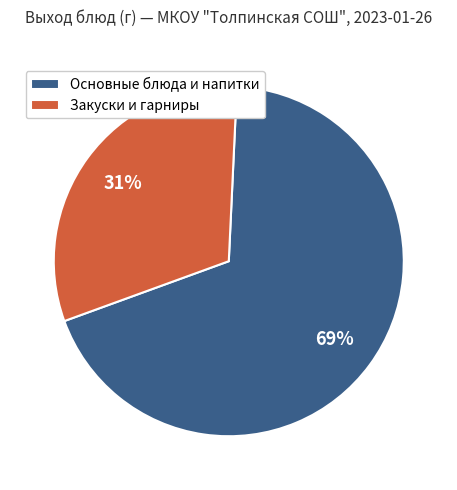

To the nearest percent, what is the combined percentage of Закуски и гарниры and Основные блюда и напитки?

100%